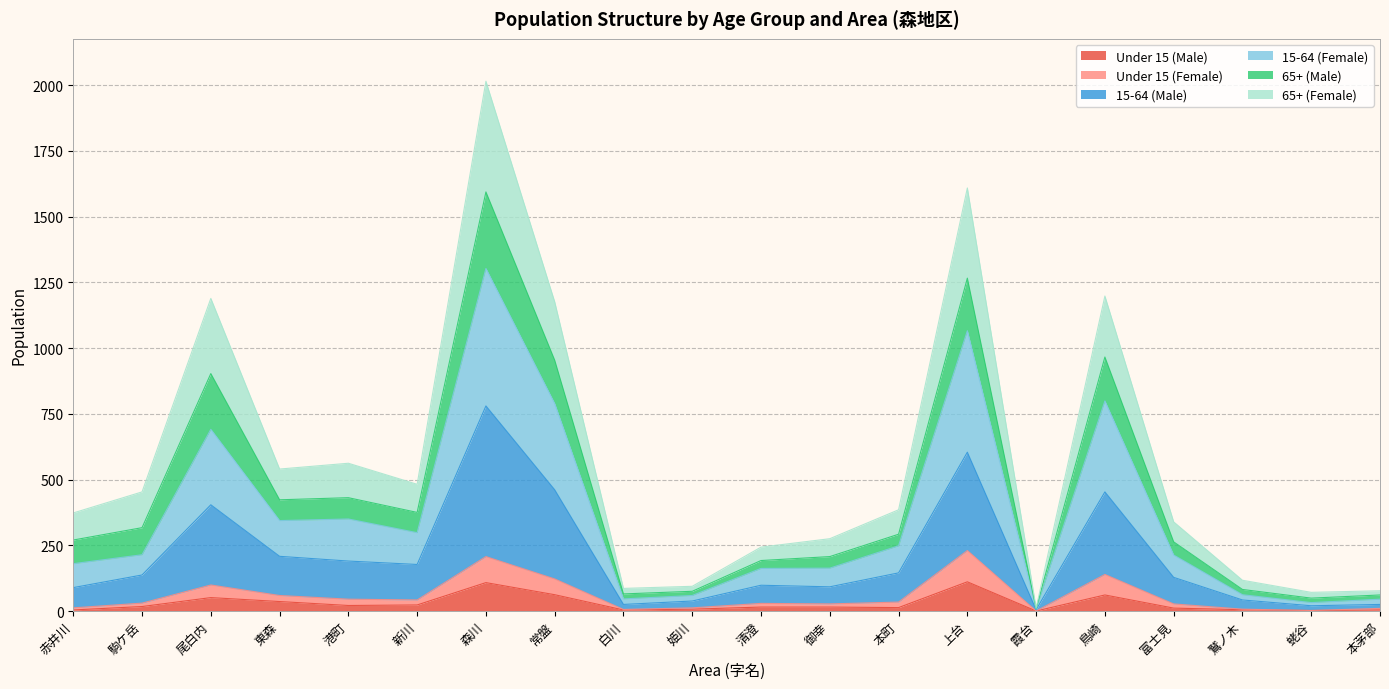

The Under 15 (Male) series shows 51 at 尾白内. True or false?

True